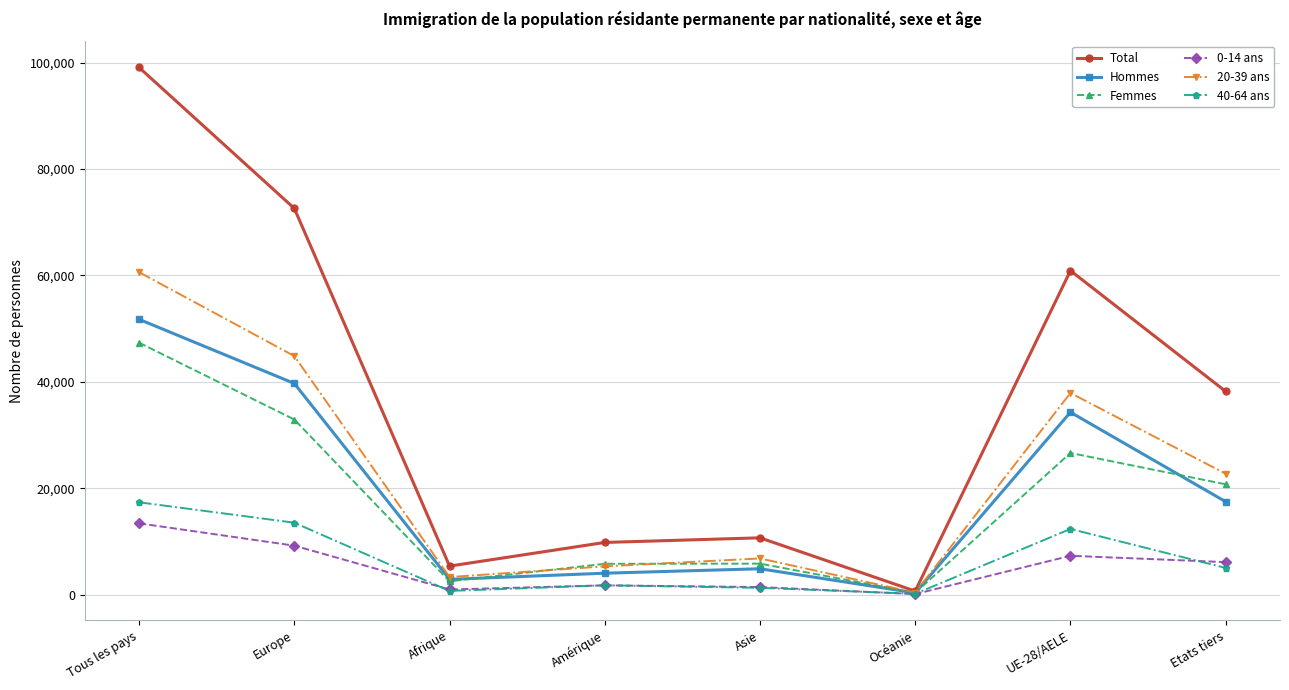

What is the value of the 40-64 ans point at the 5th from the left?

1264